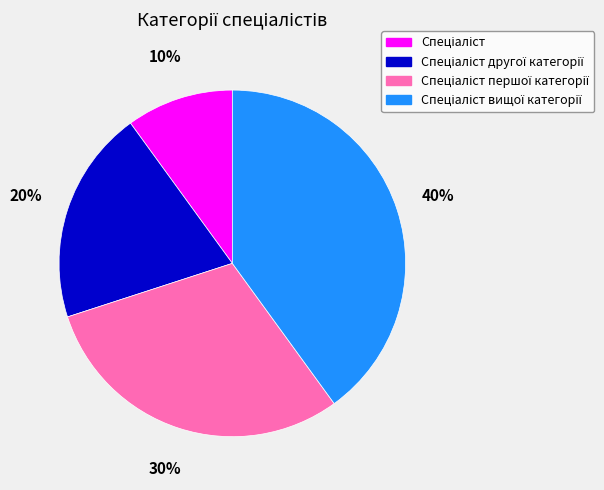

Is there a majority slice in this chart?

No